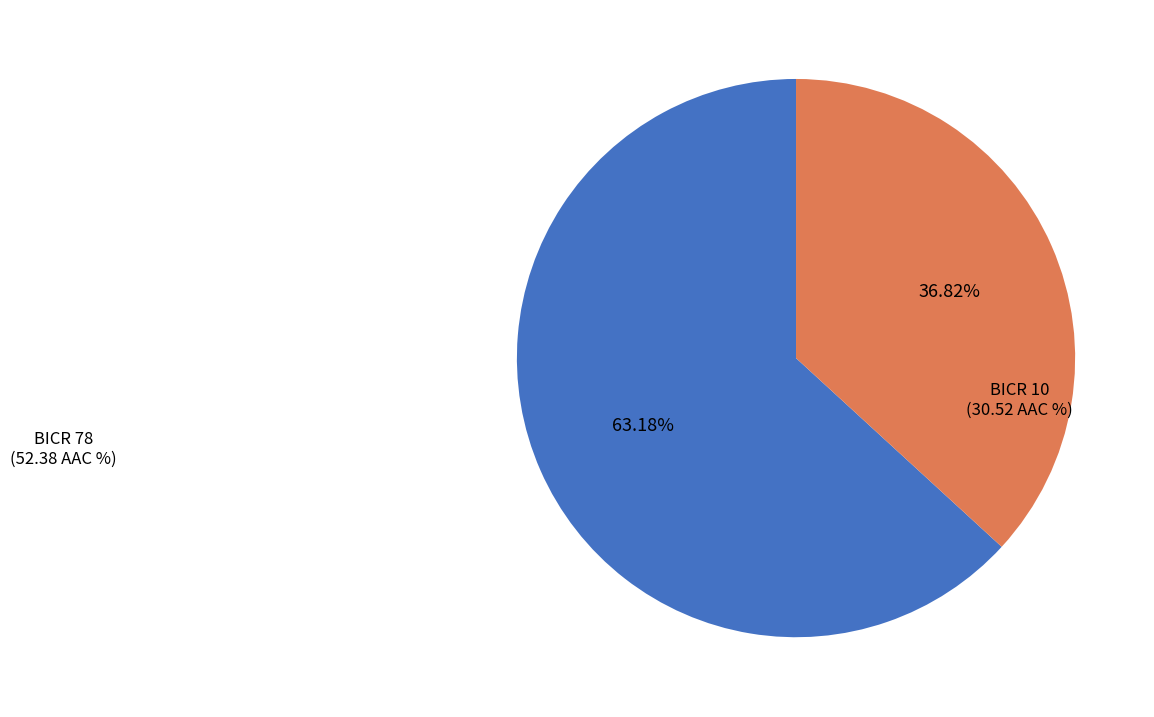

Is there a majority slice in this chart?

Yes